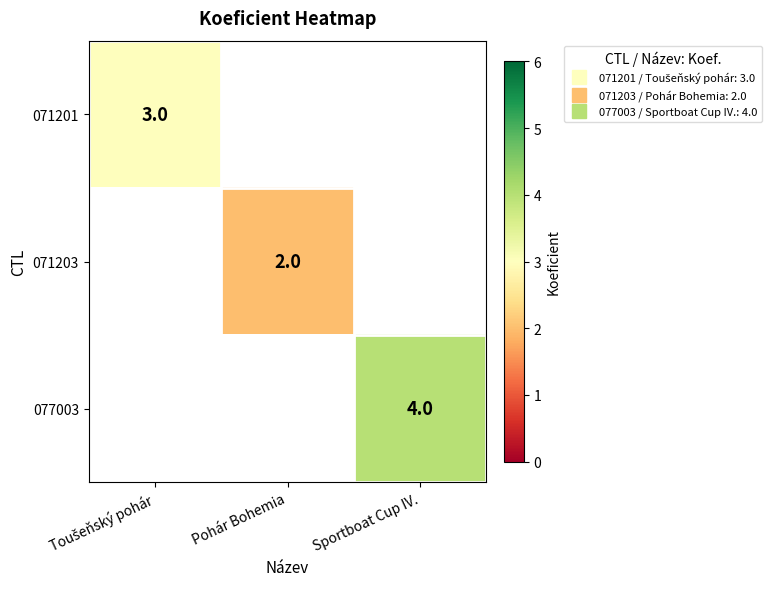

What is the maximum value shown in the chart?

4.0